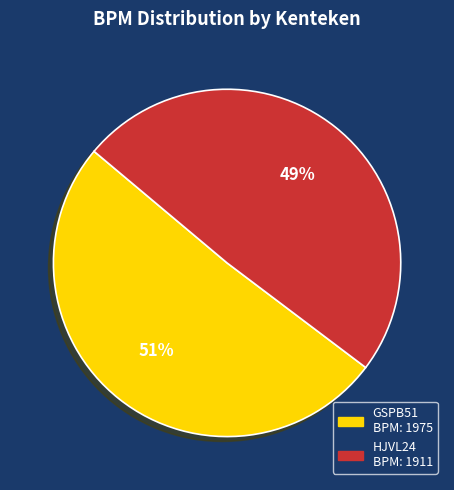

What is the largest slice in the pie chart?

GSPB51